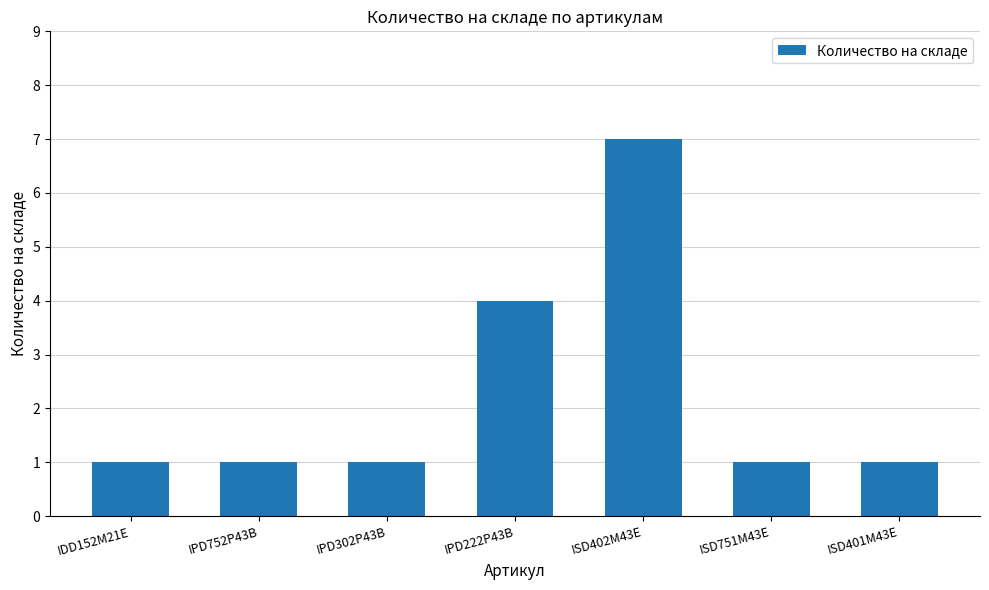

What is the sum of the values at IDD152M21E and IPD222P43B?

5